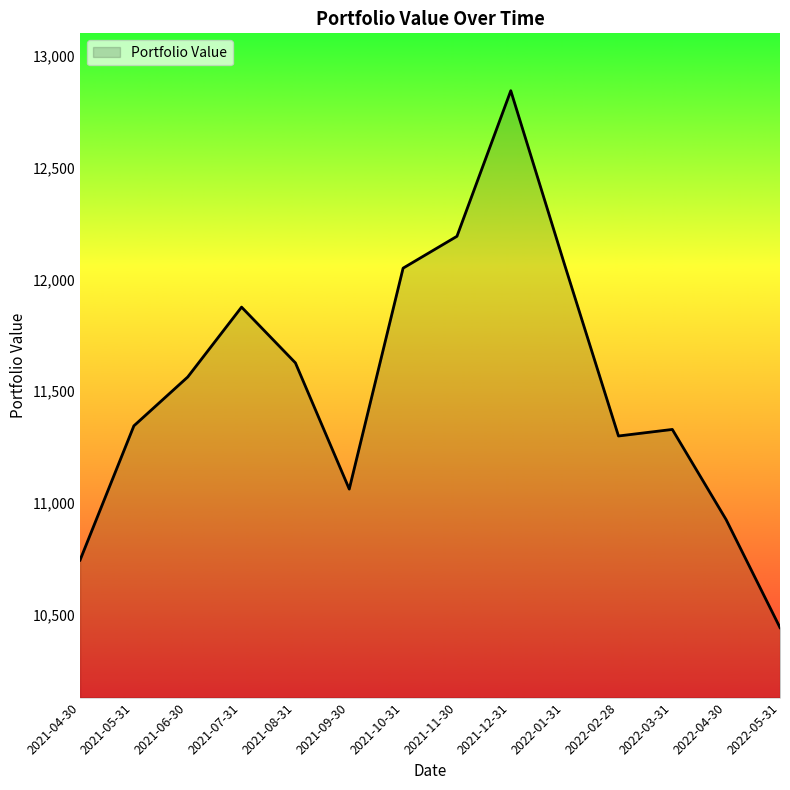

What is the change in value from 2021-06-30 to 2022-04-30?

-638.9